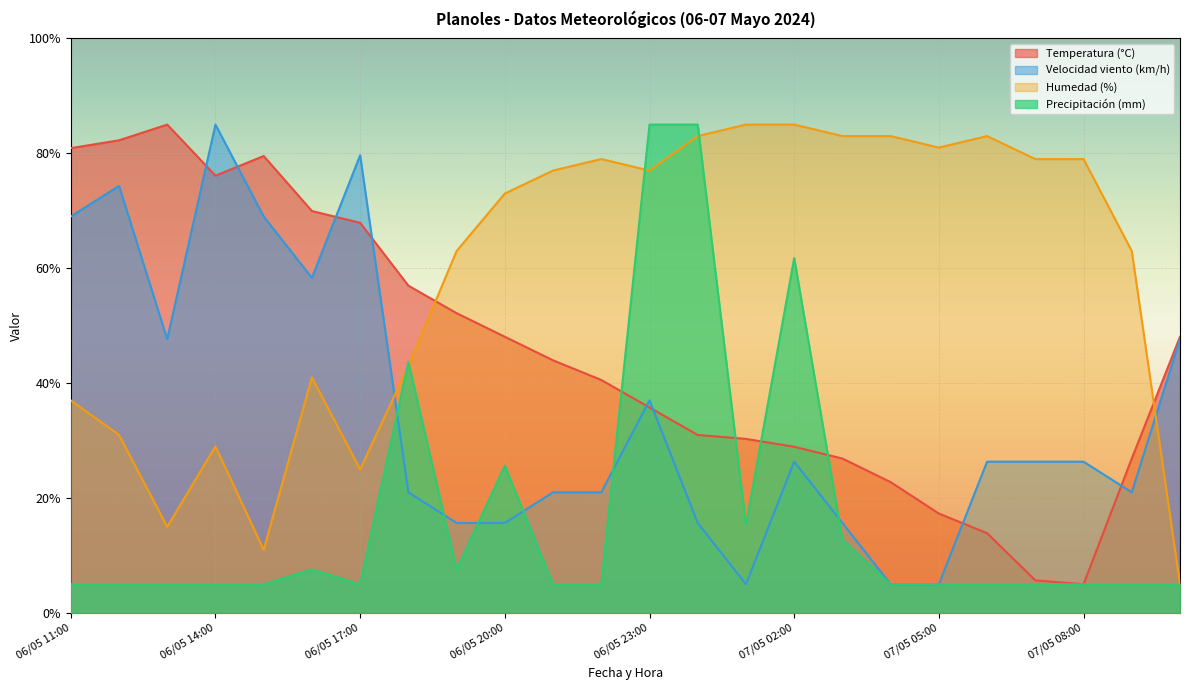

What is the label of the 19th point from the right?

06/05 16:00